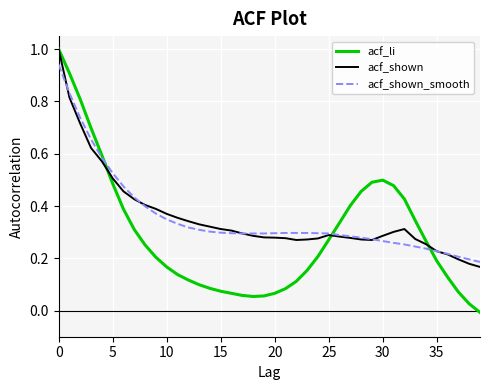

True or false: acf_shown and acf_li cross at least once.

True